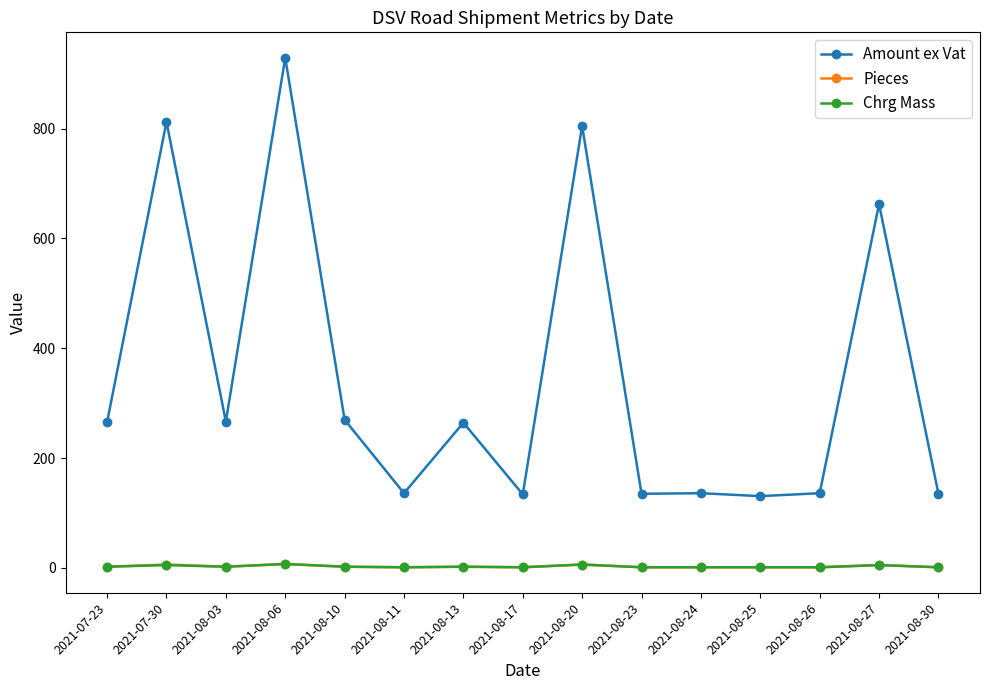

What is the smallest value displayed?

1.0